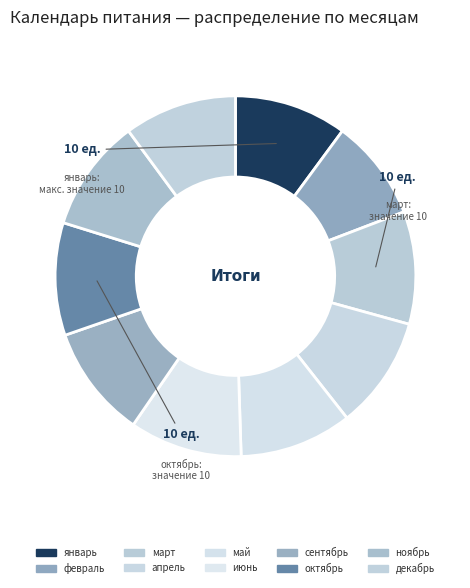

How many segments does this pie chart have?

10